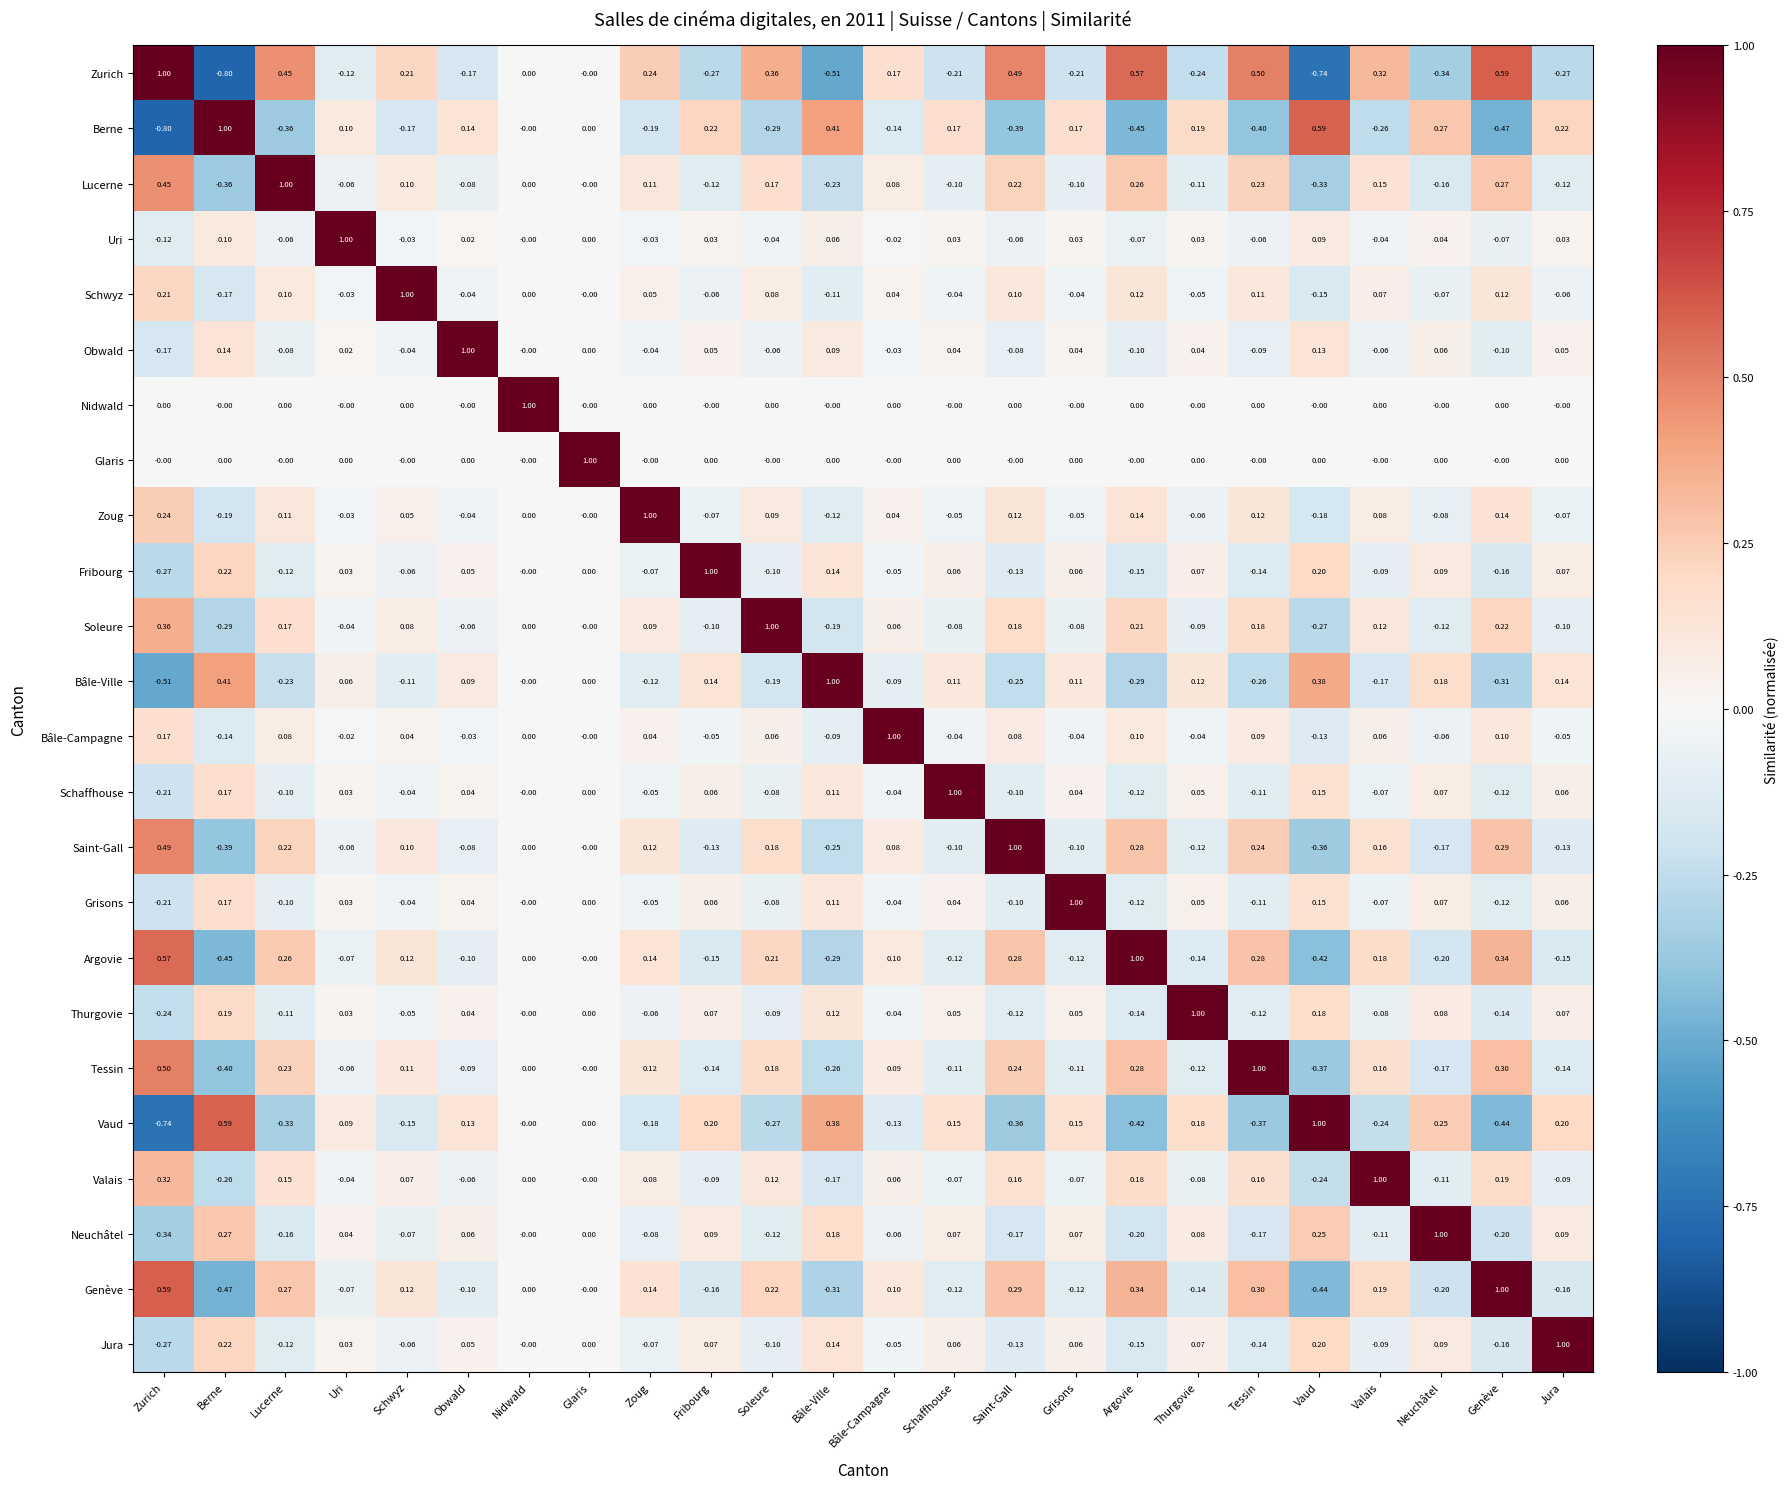

At which label does Valais first exceed 0?

Zurich